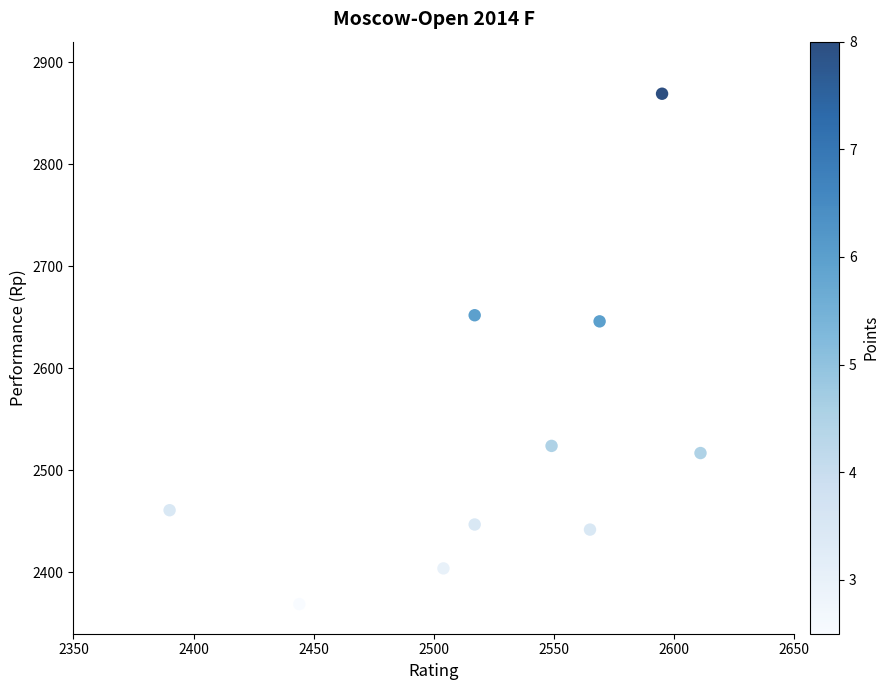

What Y value in the scatter plot is closest to 2619?

2646